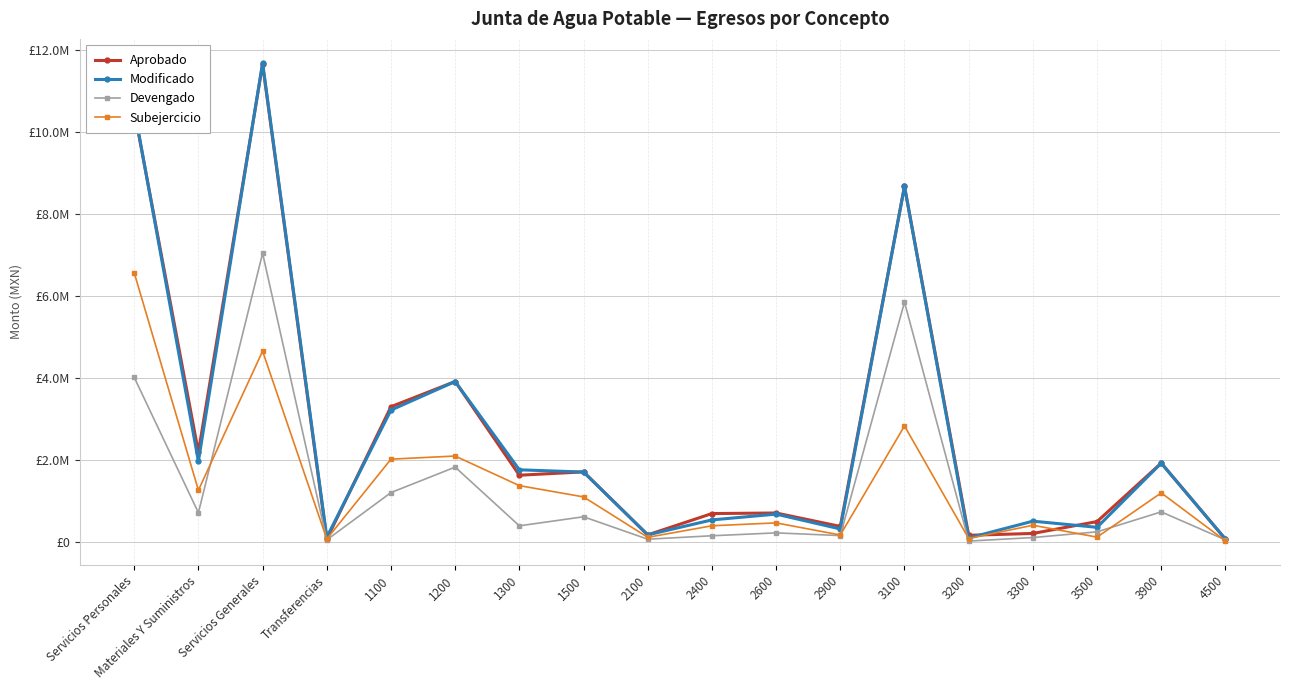

At which category is the sum across all series the highest?

Servicios Generales